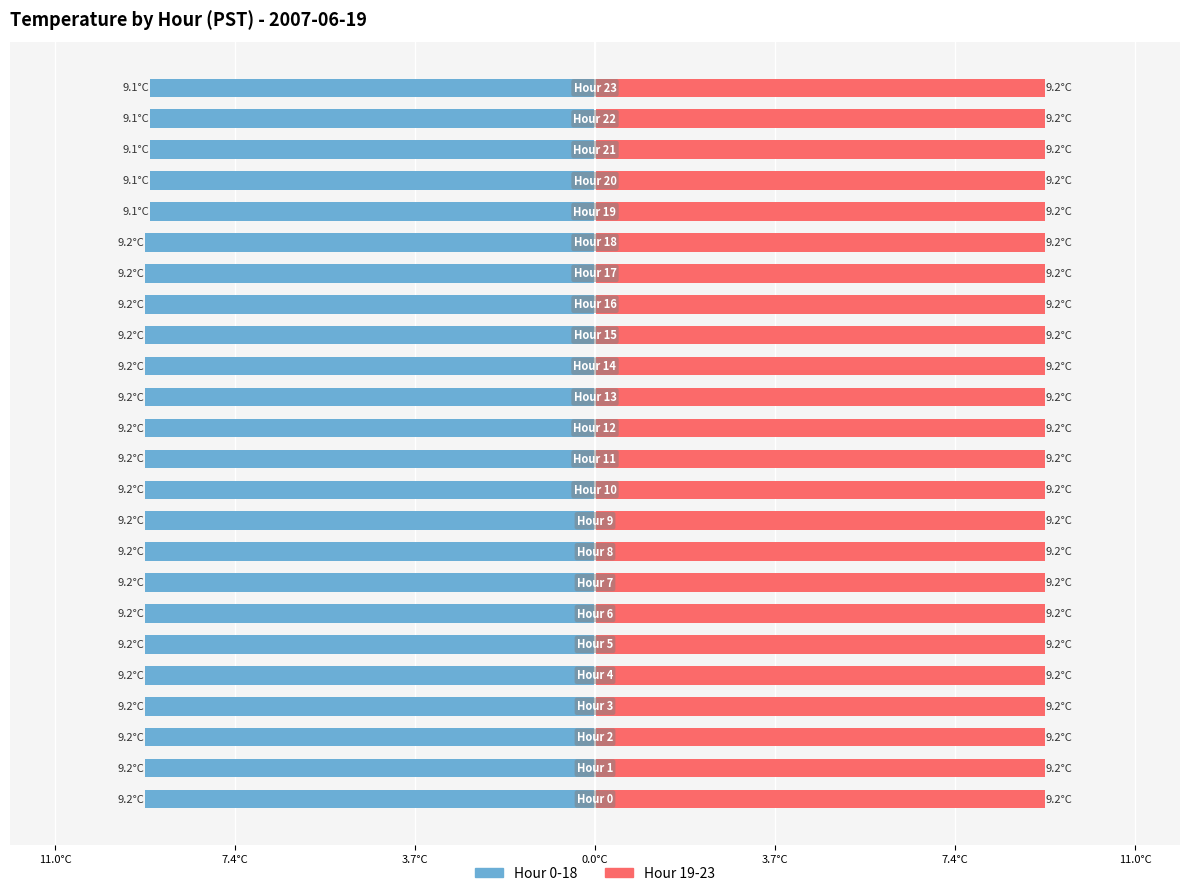

The Hour 0-18 series shows -9.1 at 20. True or false?

True